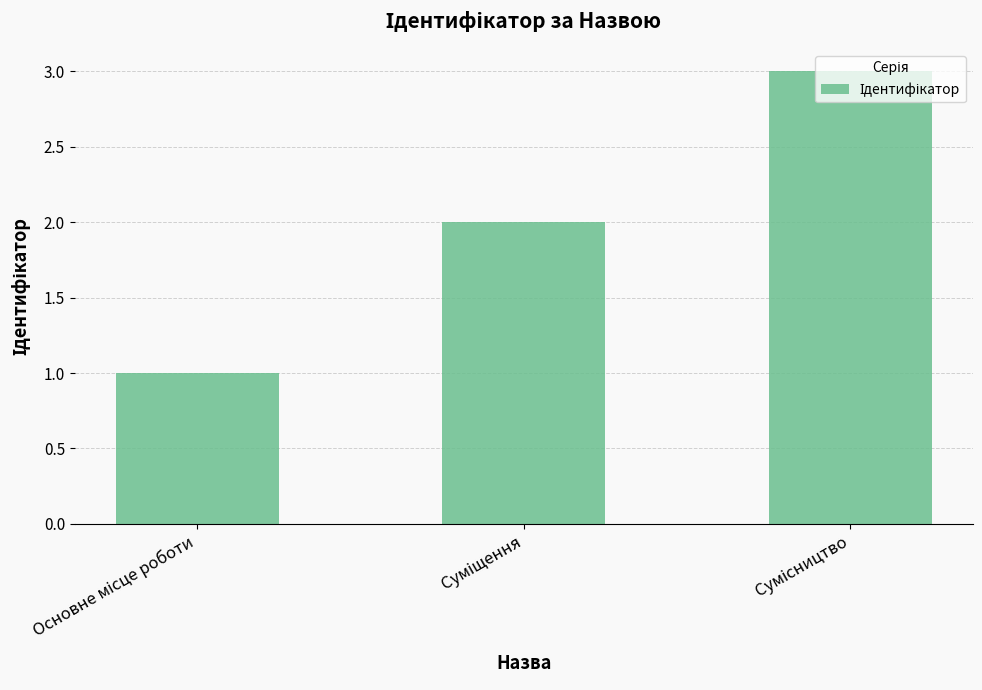

What is the maximum value shown in the chart?

3